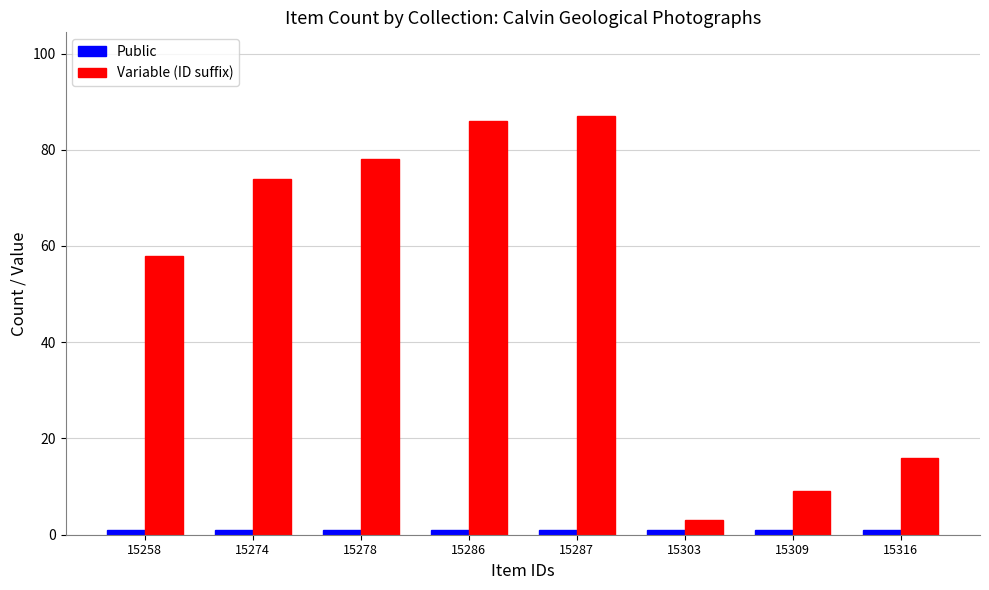

At which label does Variable (ID suffix) reach its peak?

15287